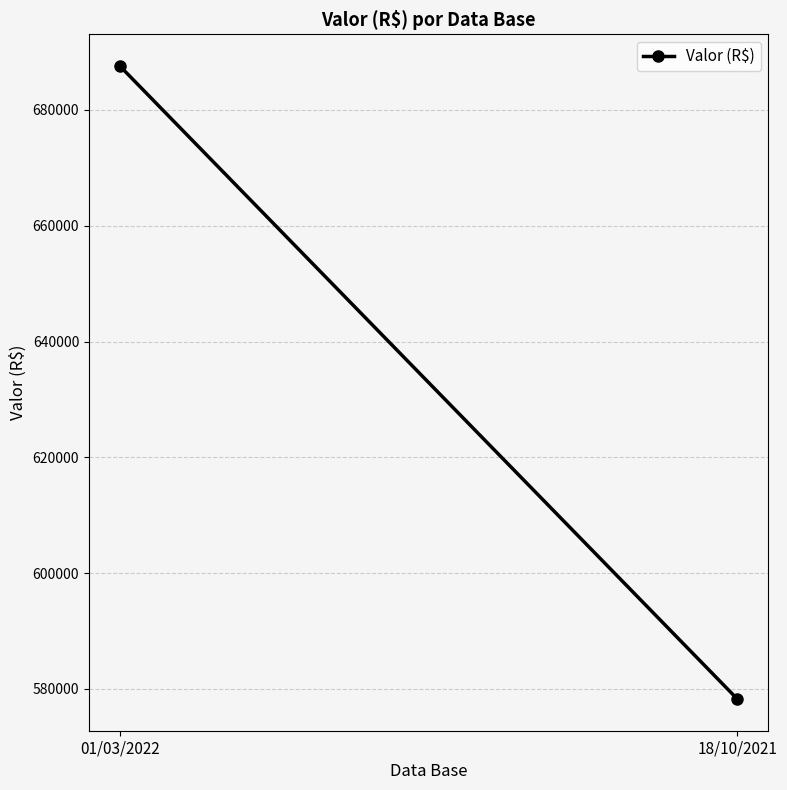

What position from the right is 01/03/2022?

2